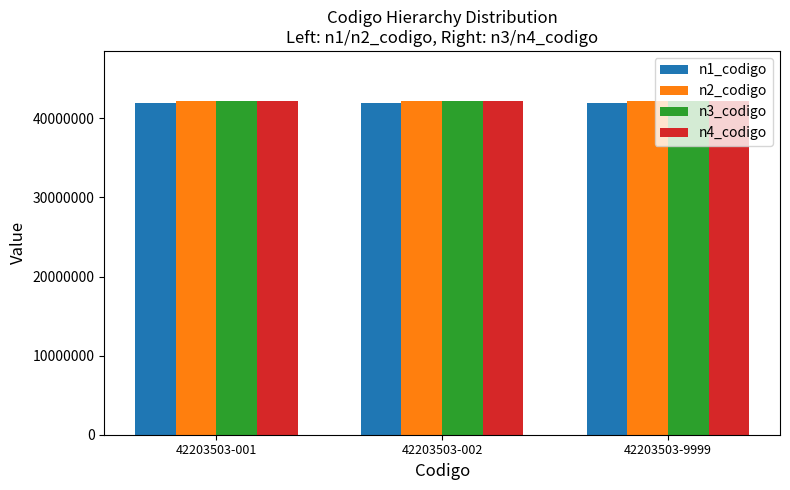

What is the smallest value displayed?

42000000